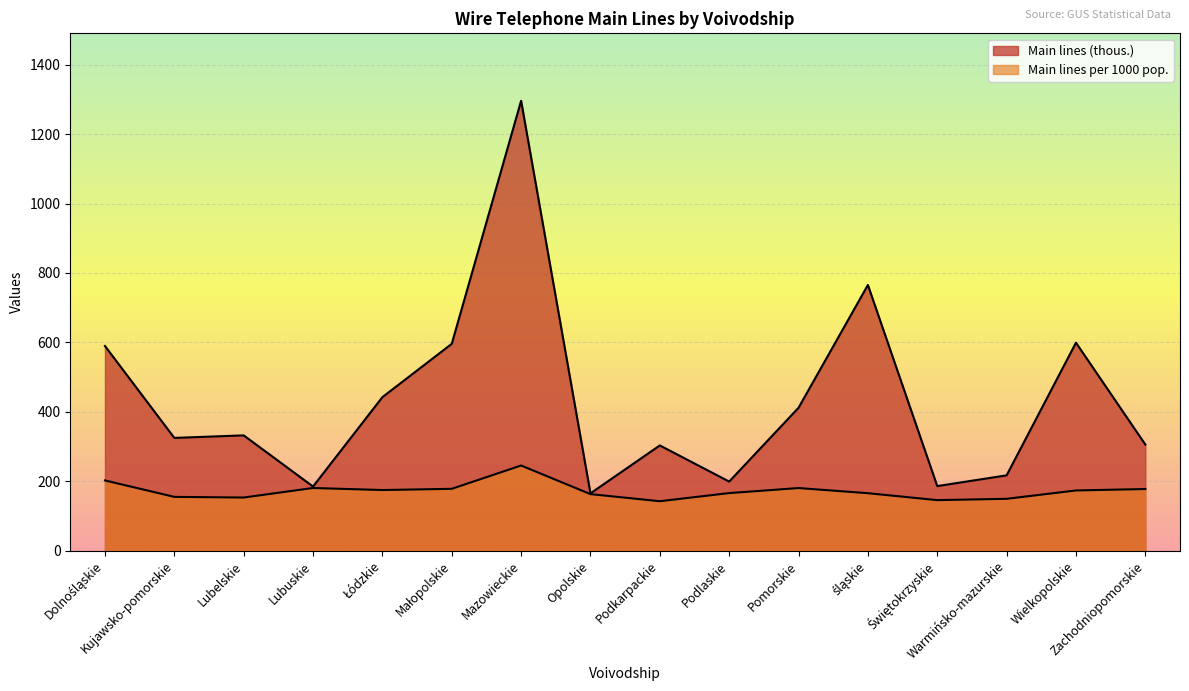

Which series has the largest total across all categories?

Main lines (thous.)